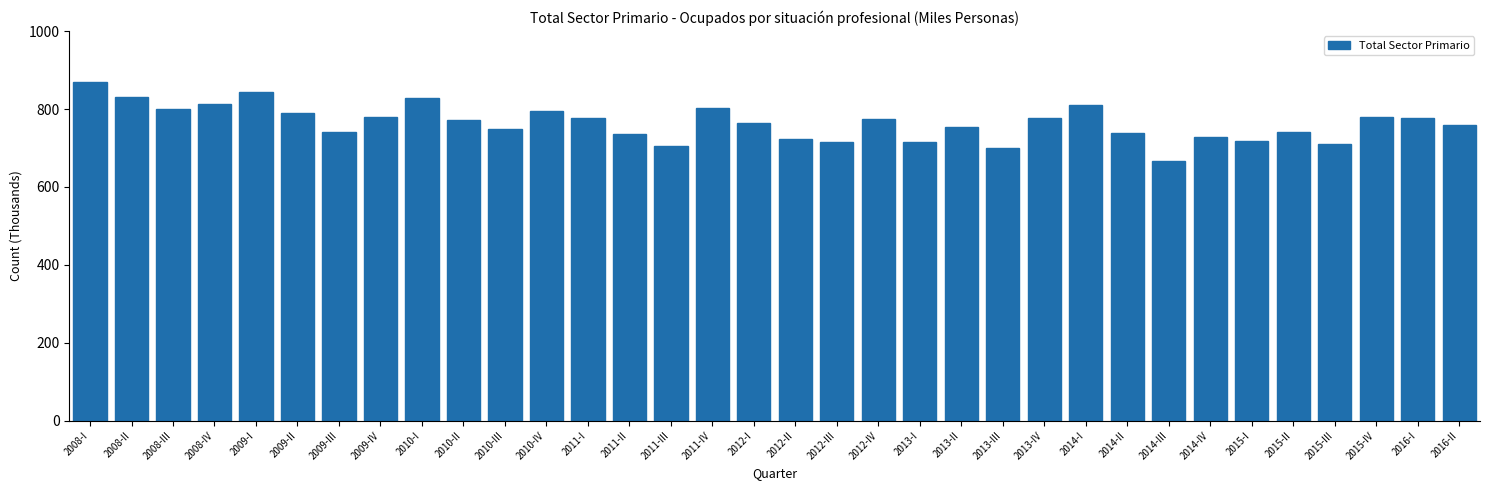

What is the label of the 28th bar from the right?

2009-III